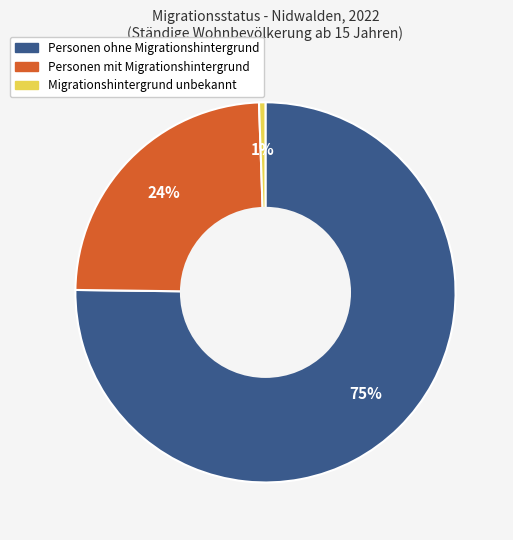

What is the smallest slice in the pie chart?

Migrationshintergrund unbekannt